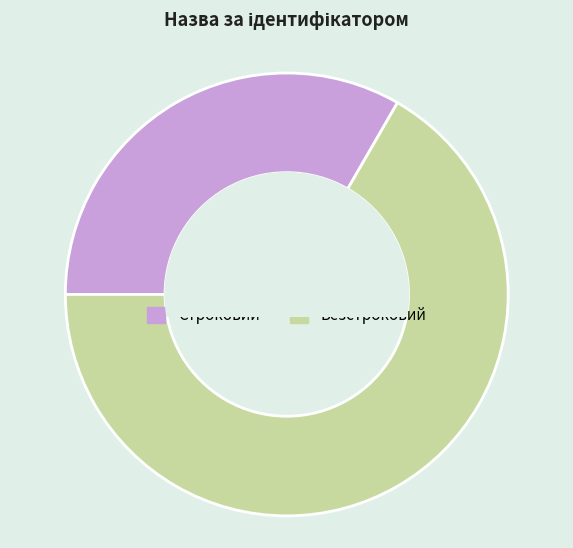

To the nearest percent, what is the difference between the largest and smallest slice percentages?

33%